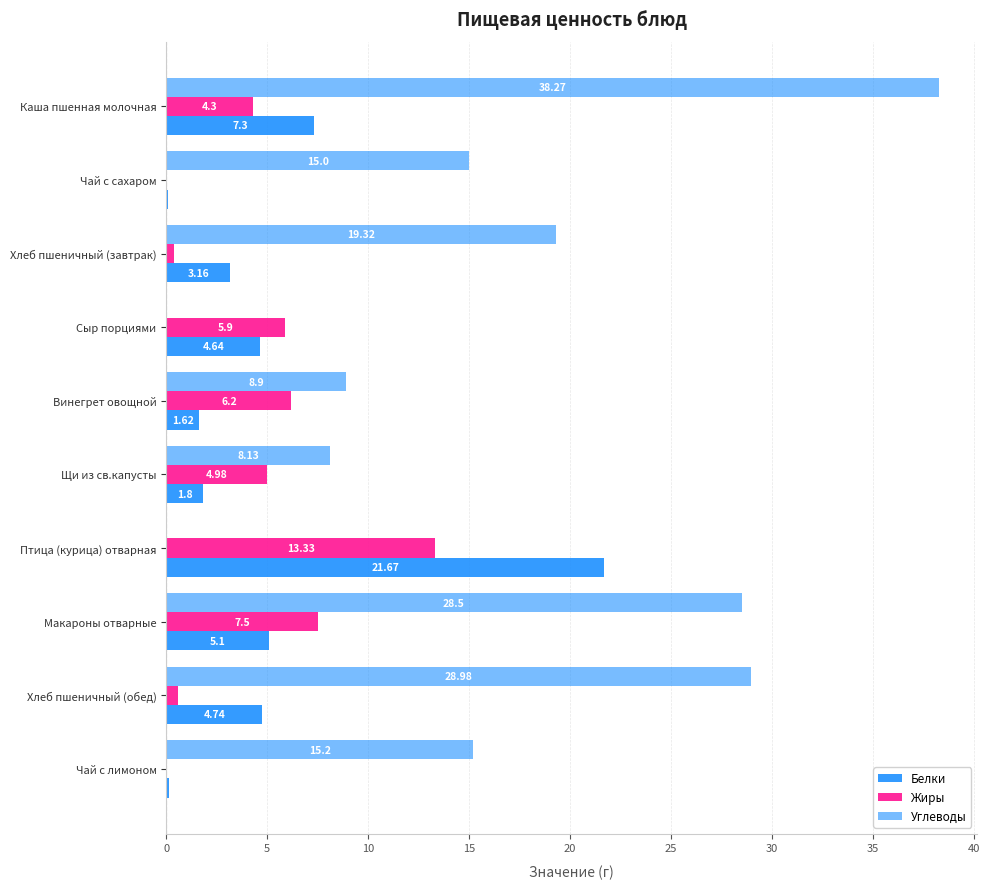

What is the value of the Жиры bar at the 5th from the left?

6.2